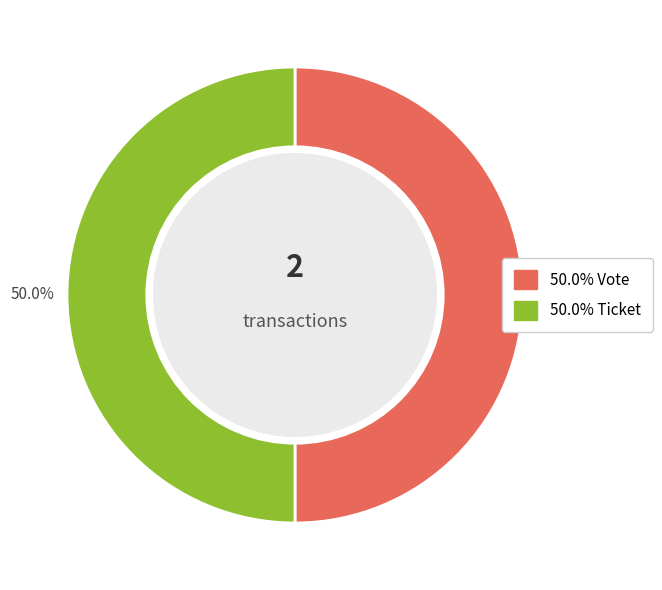

What is the largest slice in the pie chart?

Vote (io_index=1)